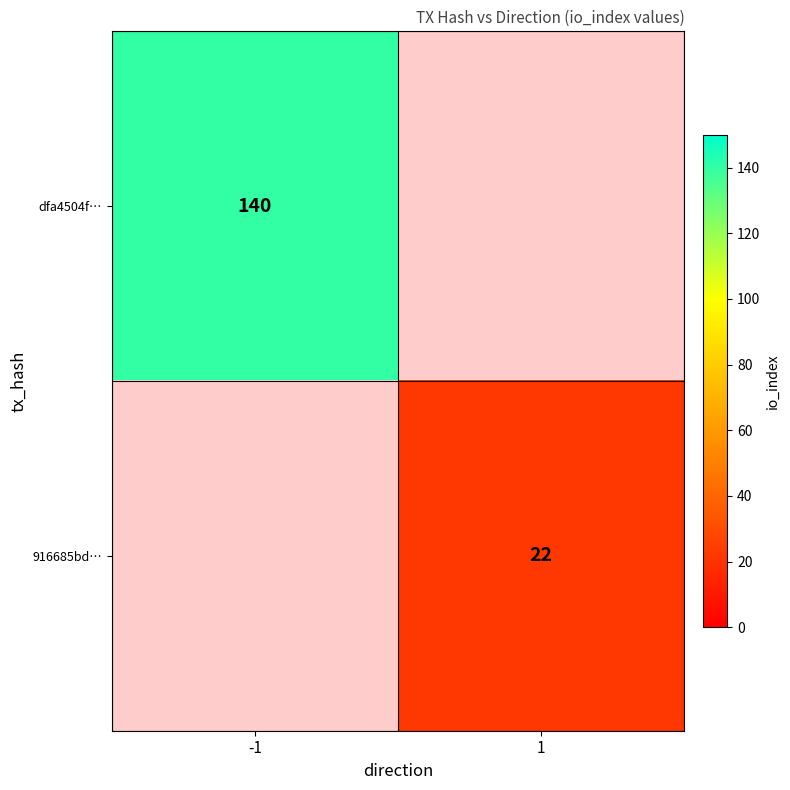

Is it true that 916685bd… equals 22 at 1?

True